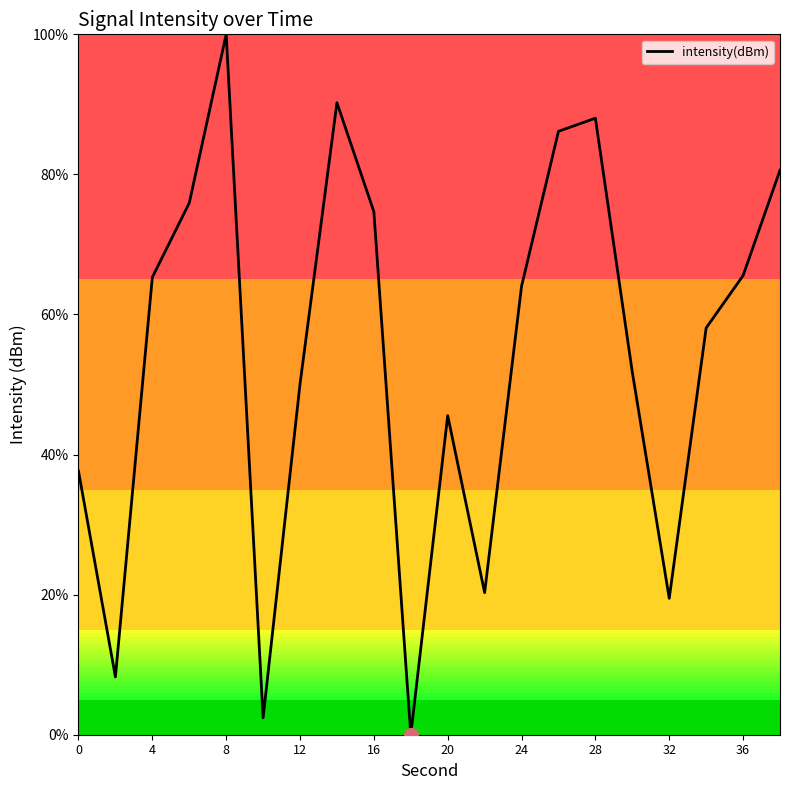

What is the difference between the maximum and minimum values?

100.0